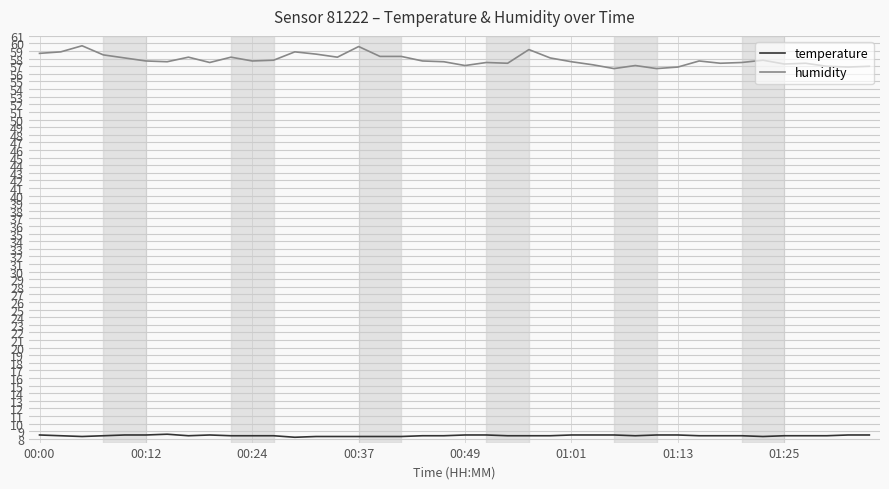

How many temperature values are between 8 and 9?

40